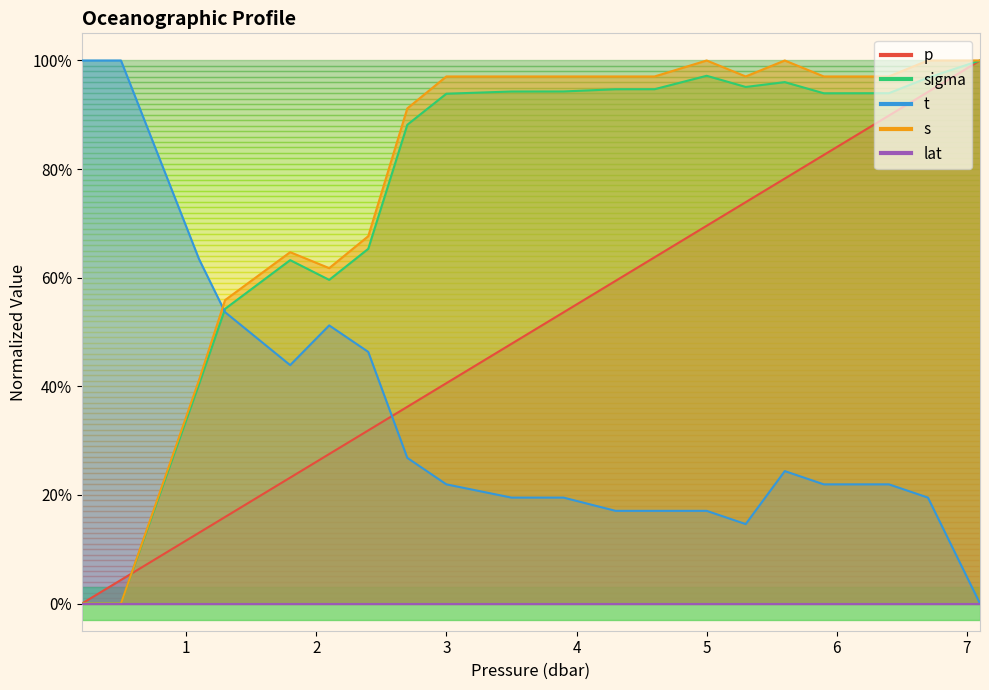

What is the difference between the second highest and second lowest values in the p series?

0.9